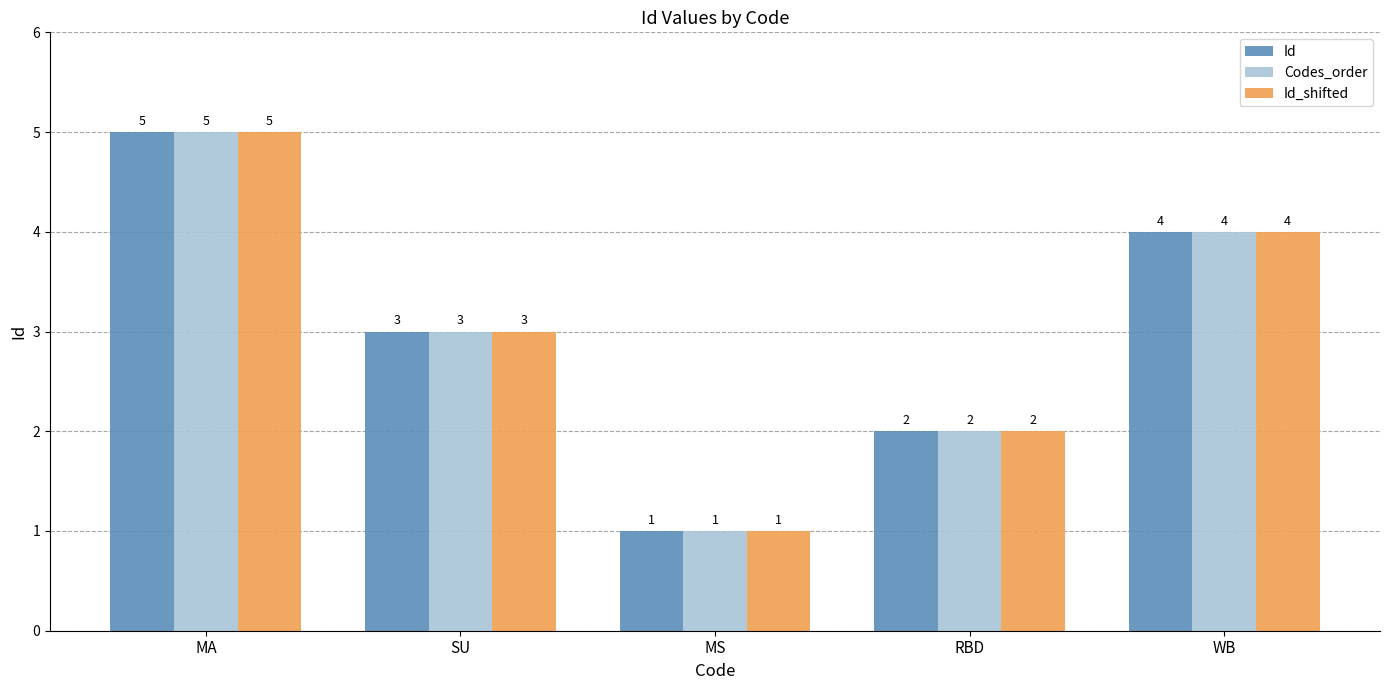

How many values in the Id_shifted series are below 3?

2